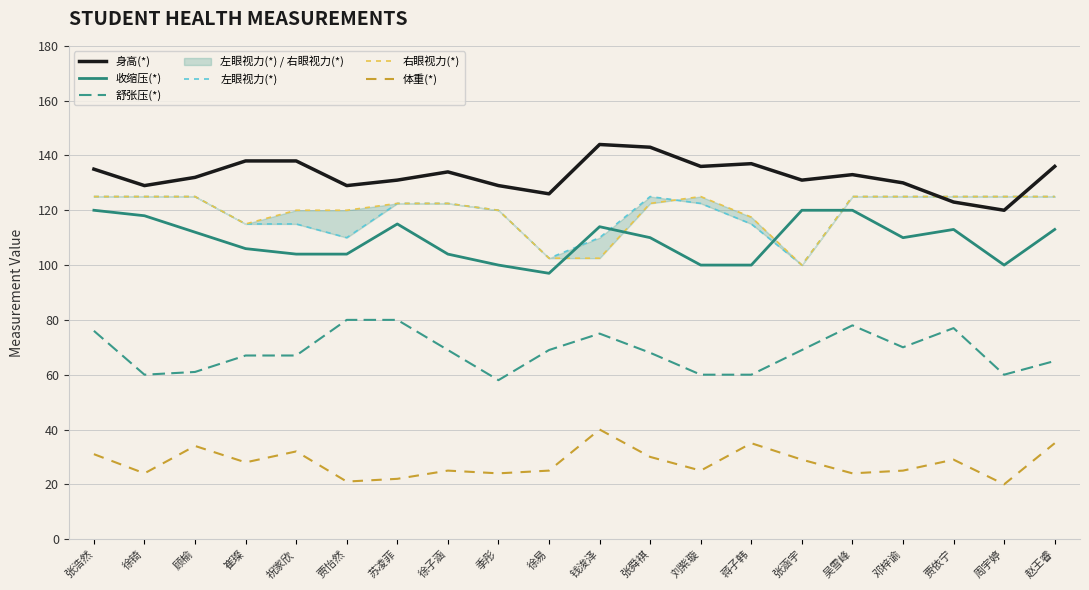

What is the greatest value displayed?

144.0